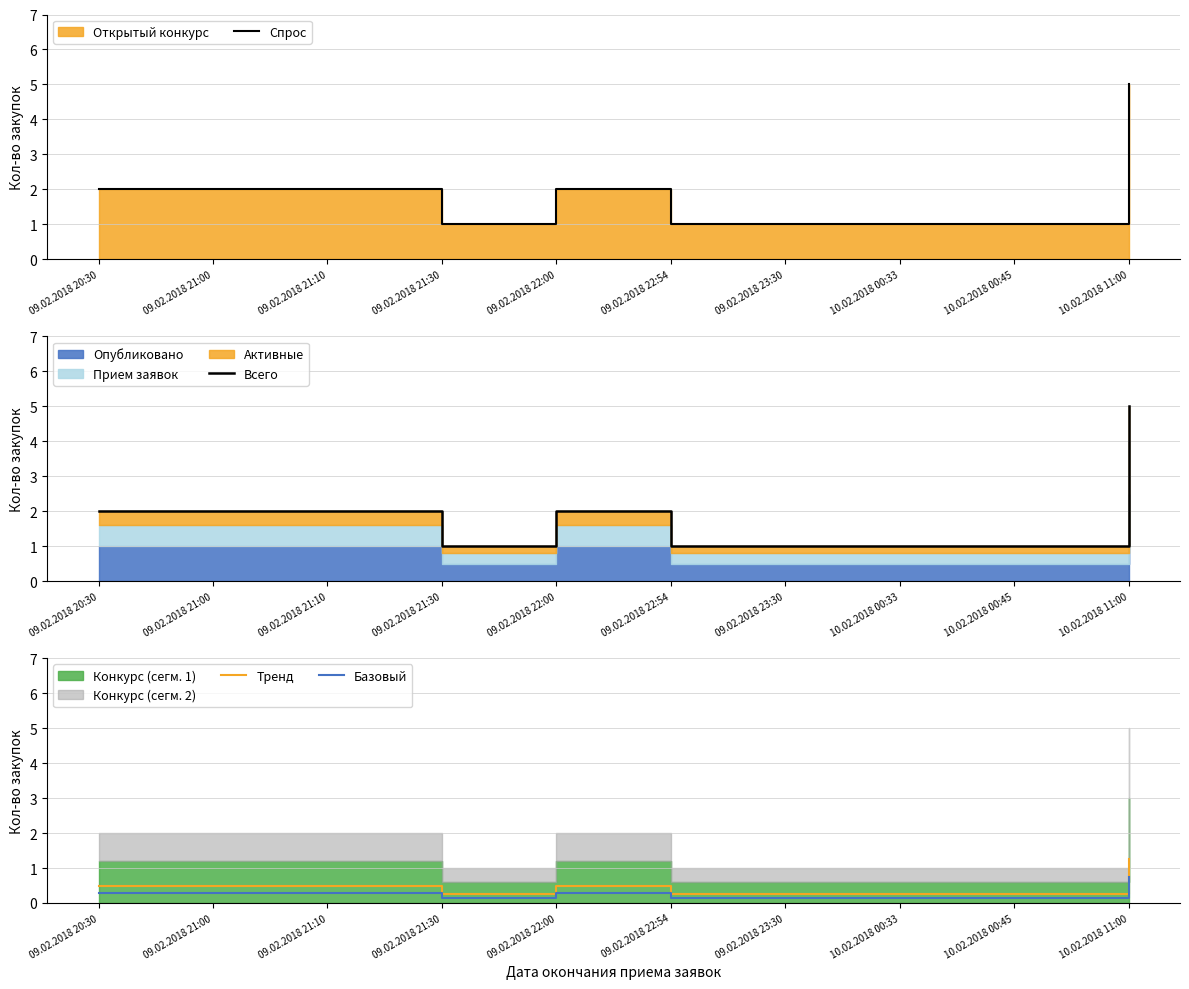

Which label corresponds to the smallest value in the chart?

09.02.2018 21:30